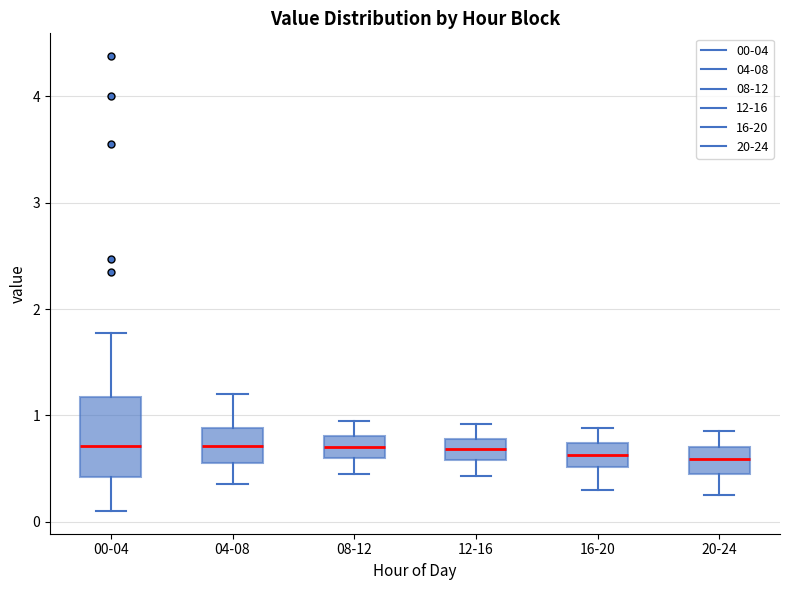

Where is the upper edge of the box for 08-12 on the y-axis? The values are not printed on the chart, so give them approximately, as read against the axis.

0.8